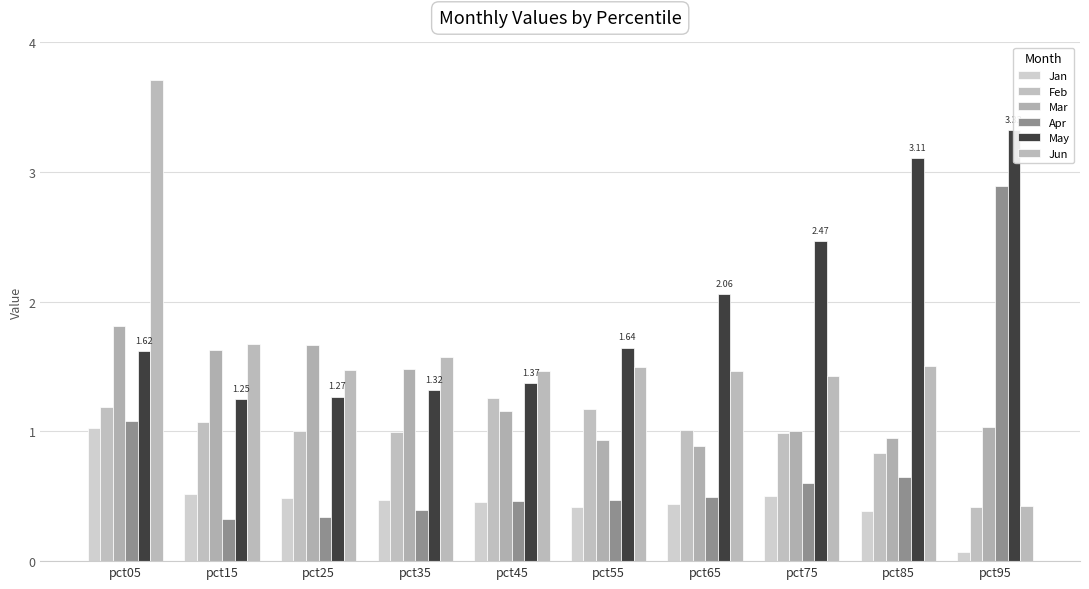

Where is Apr nearest to the value 1?

pct05